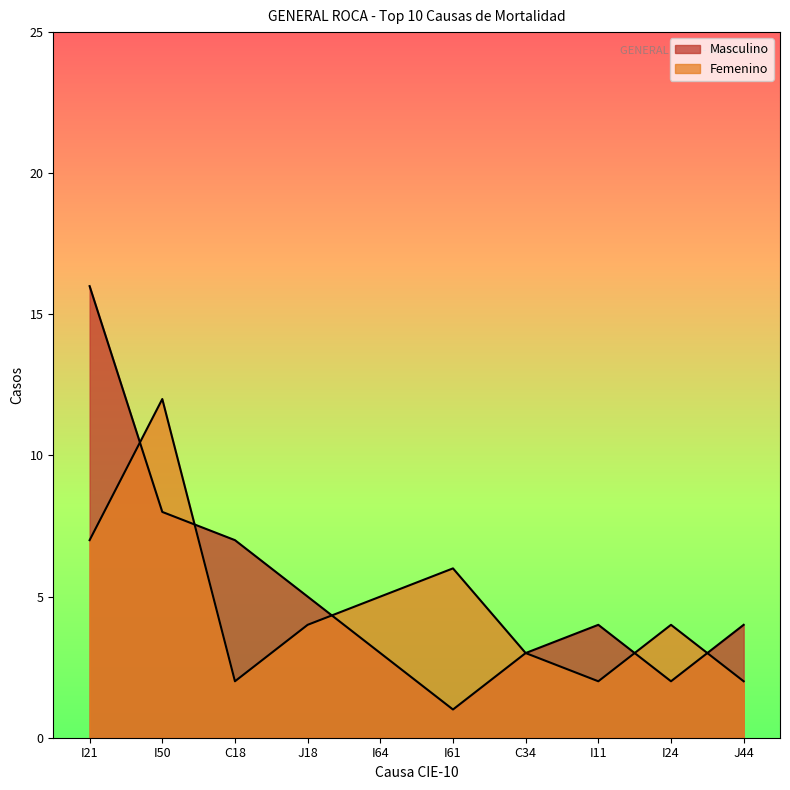

Which has a higher value, I21 or C18?

I21